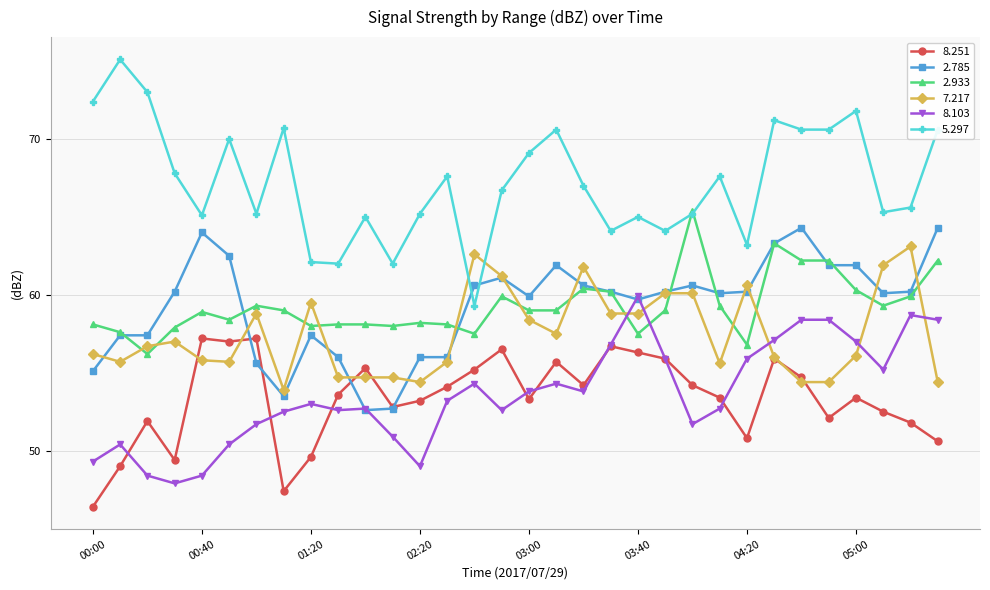

True or false: 2.785 has more than 2 interior local peaks.

True